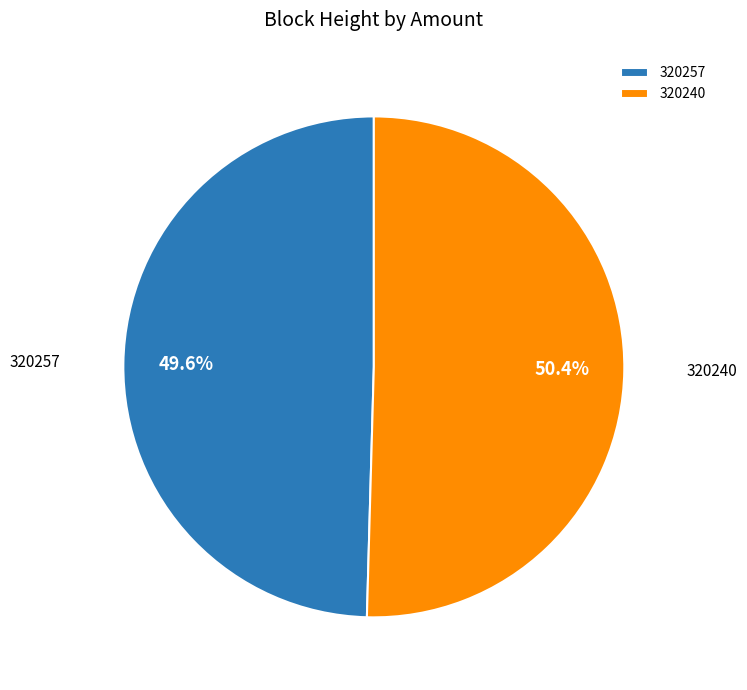

Between 320257 and 320240, which is larger?

320240